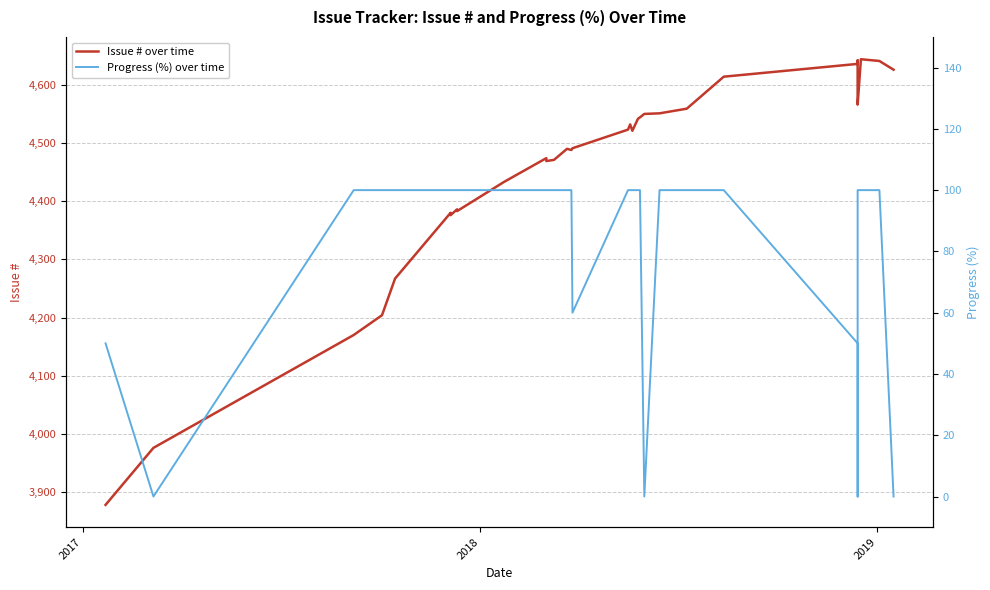

True or false: Issue # over time and Progress (%) over time intersect in this chart.

False